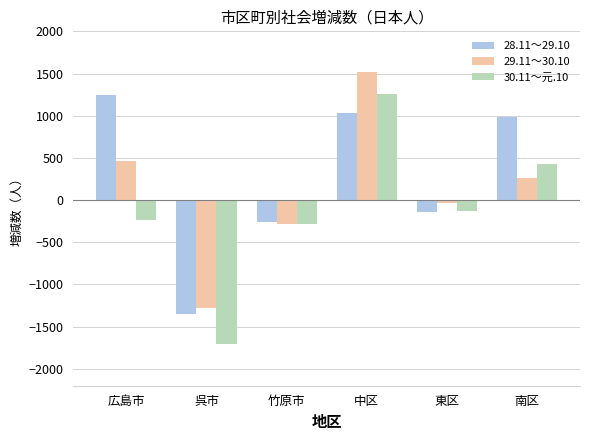

How many data points in 29.11～30.10 are less than 266?

3